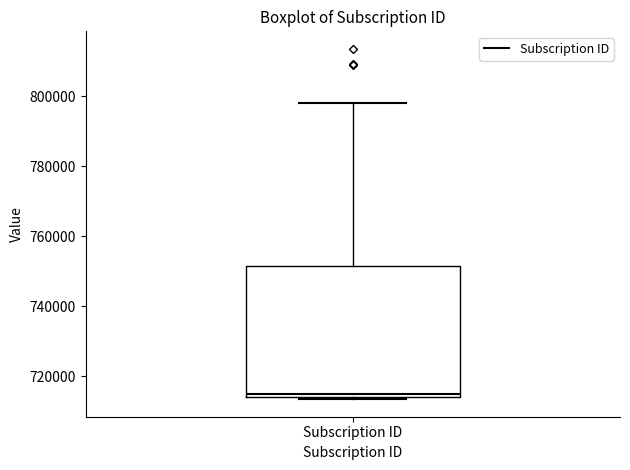

Where is the lower edge of the box for Subscription ID on the y-axis? The values are not printed on the chart, so give them approximately, as read against the axis.

714000